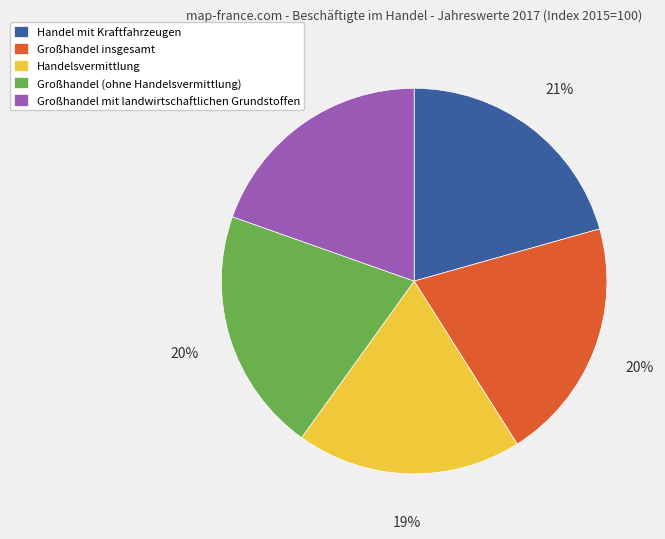

Approximately how many times larger is the value at Großhandel (ohne Handelsvermittlung) compared to Großhandel mit landwirtschaftlichen Grundstoffen?

1.0